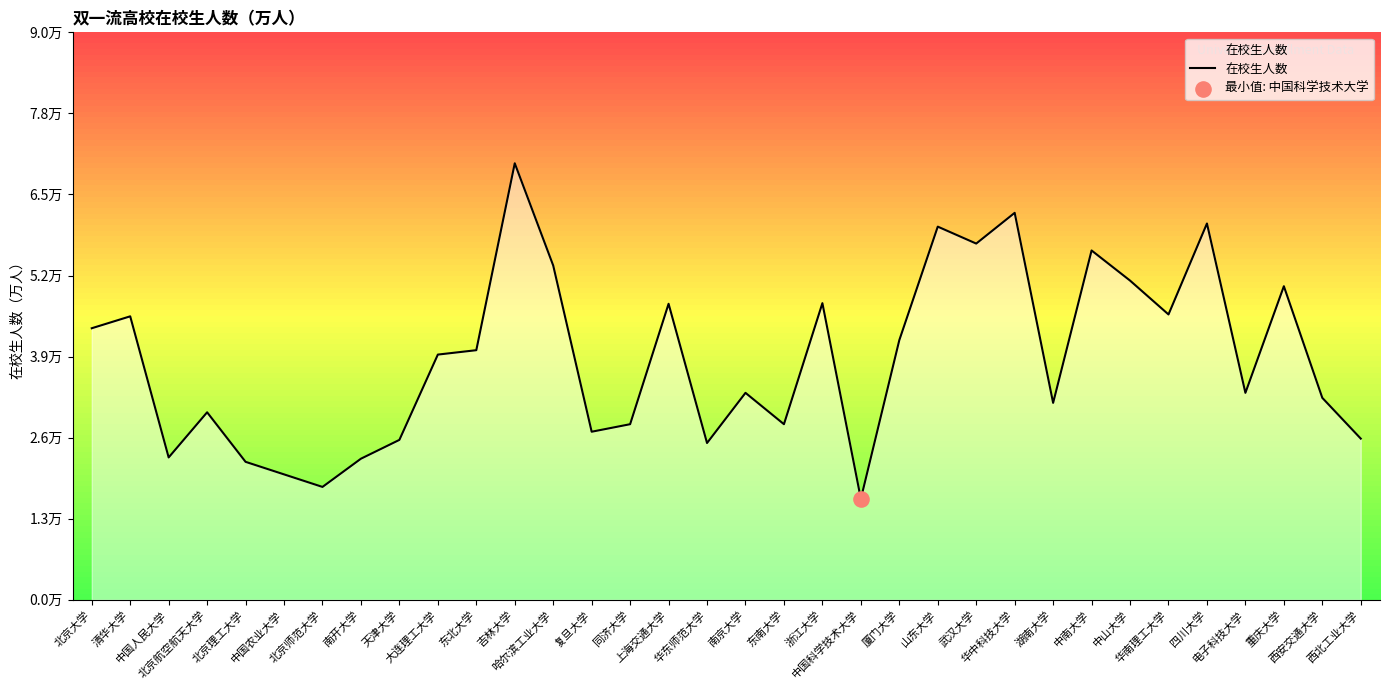

What is the change in value from 大连理工大学 to 重庆大学?

+1.1